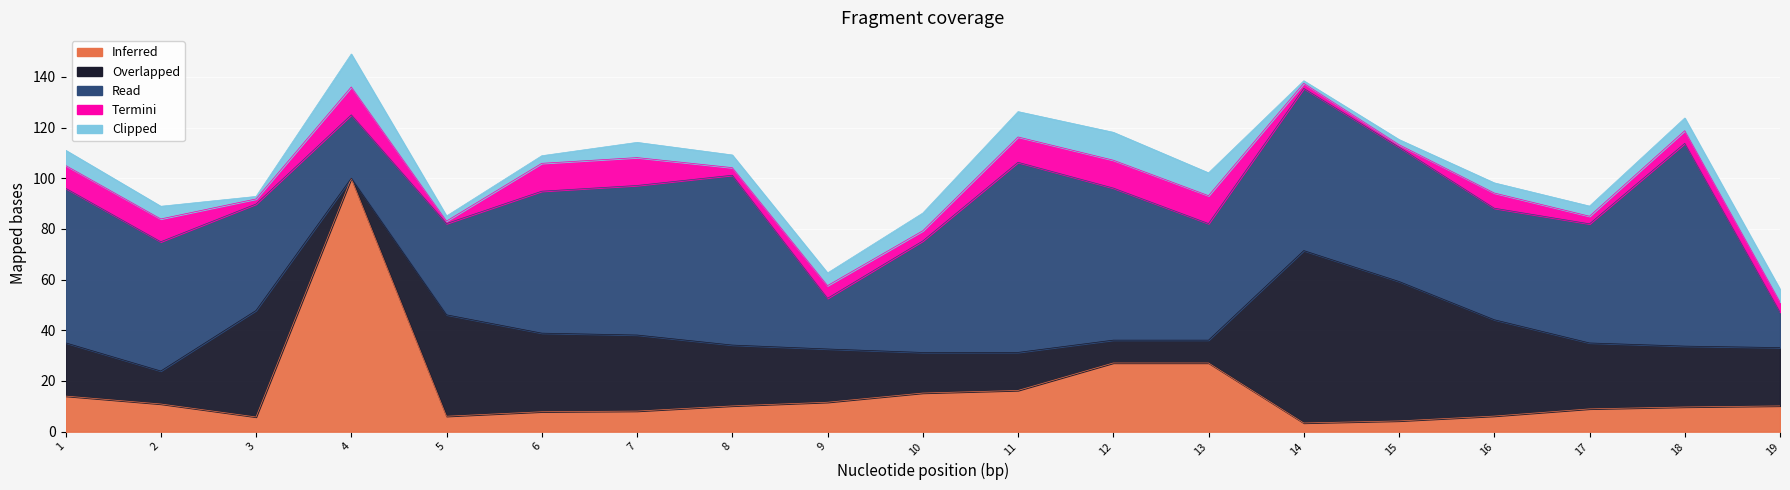

List the series in order of their peak value, lowest first.

Termini, Clipped, Overlapped, Read, Inferred